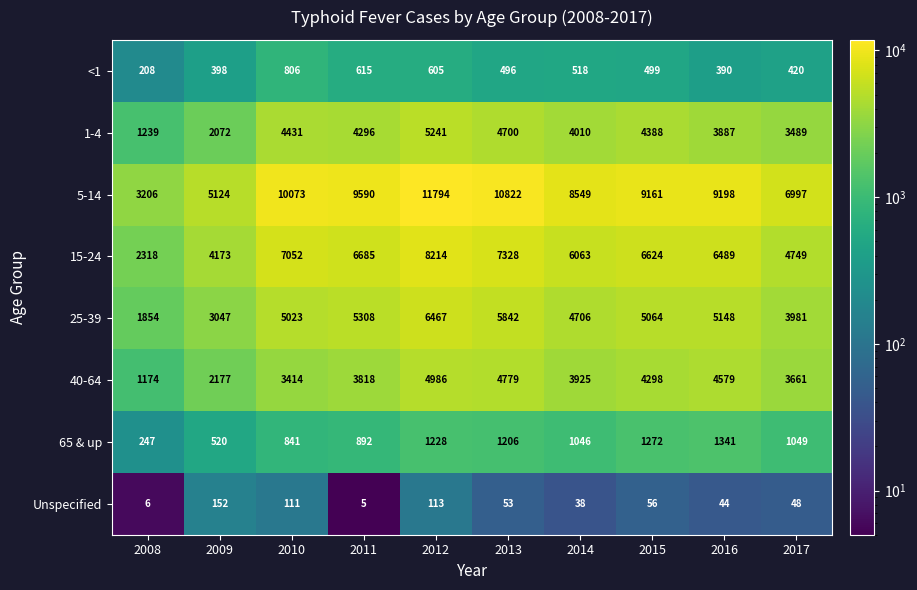

How many distinct data groups are displayed?

8